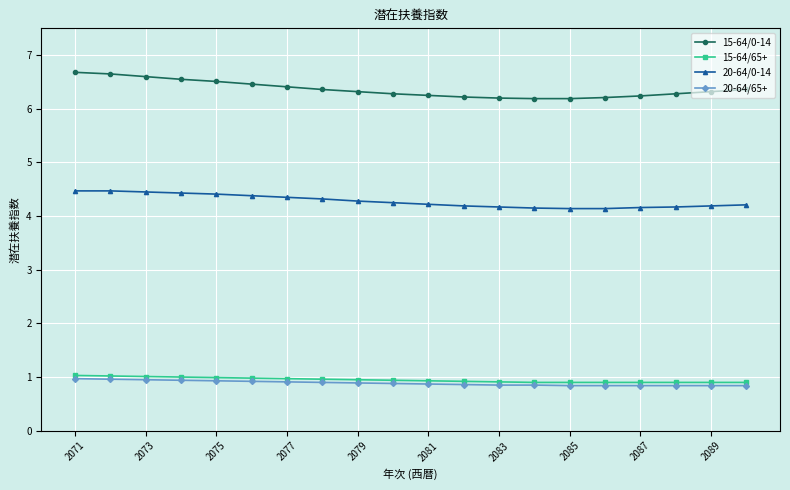

At how many categories does at least one series exceed 4?

20